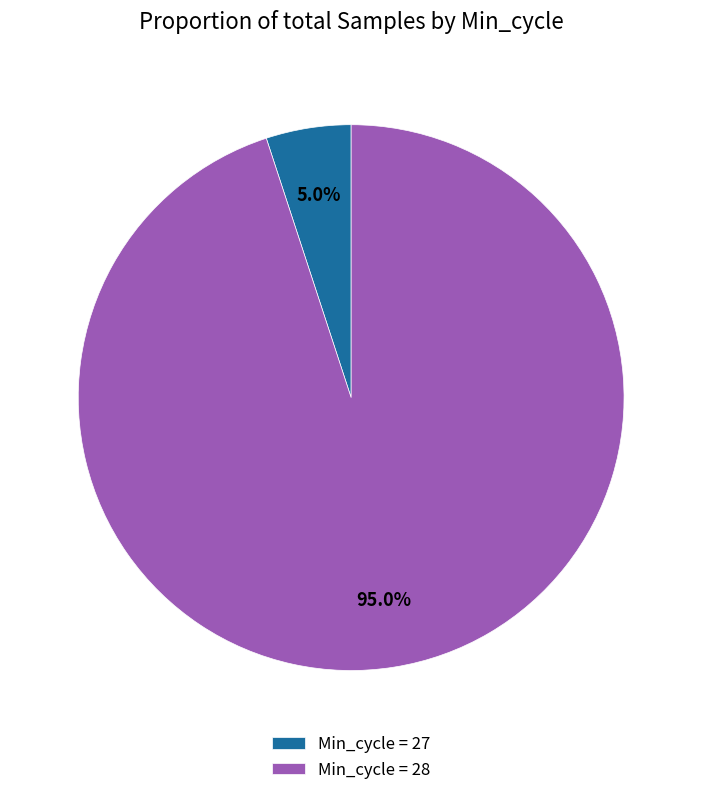

Count the number of slices in the pie.

2